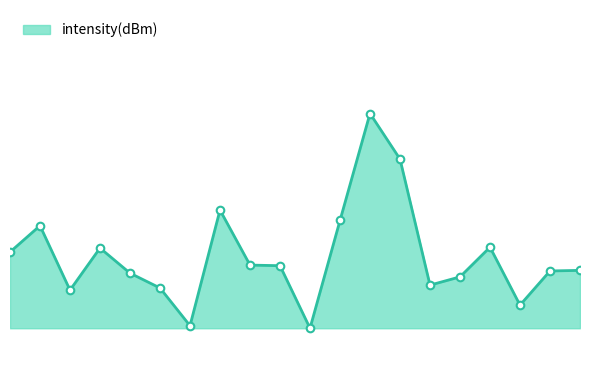

Is this an area chart (filled region under the line)?

Yes